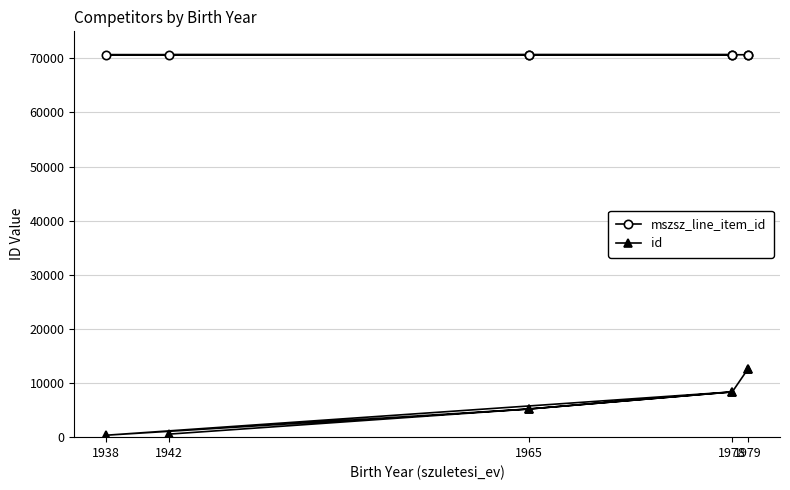

How many interior local peaks does the id series have?

1